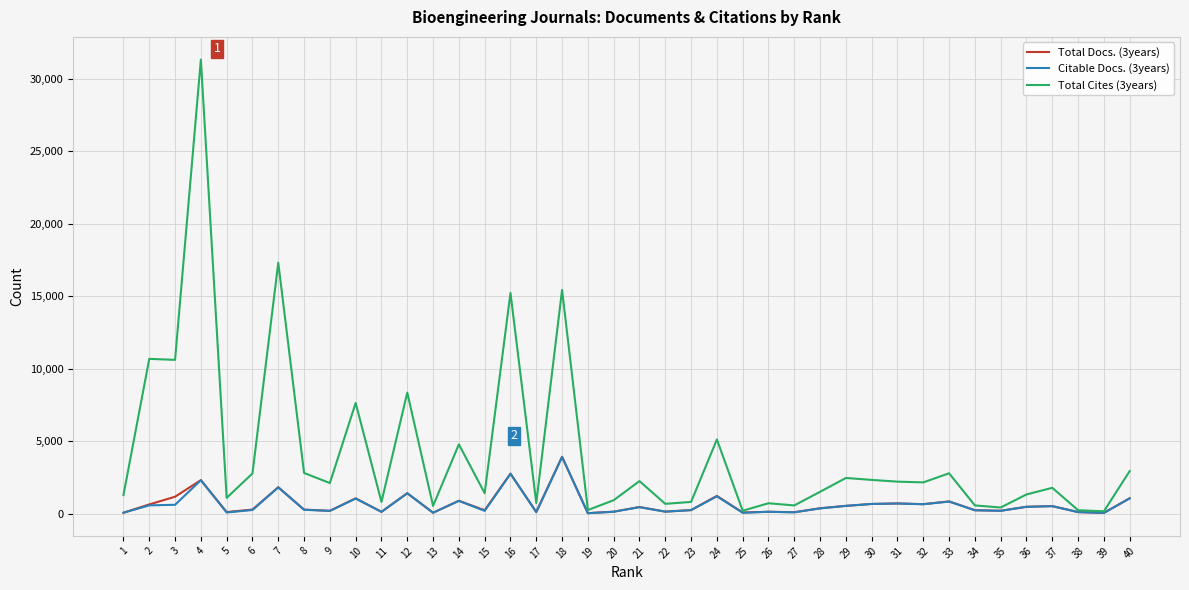

Does the chart have visible grid lines?

Yes